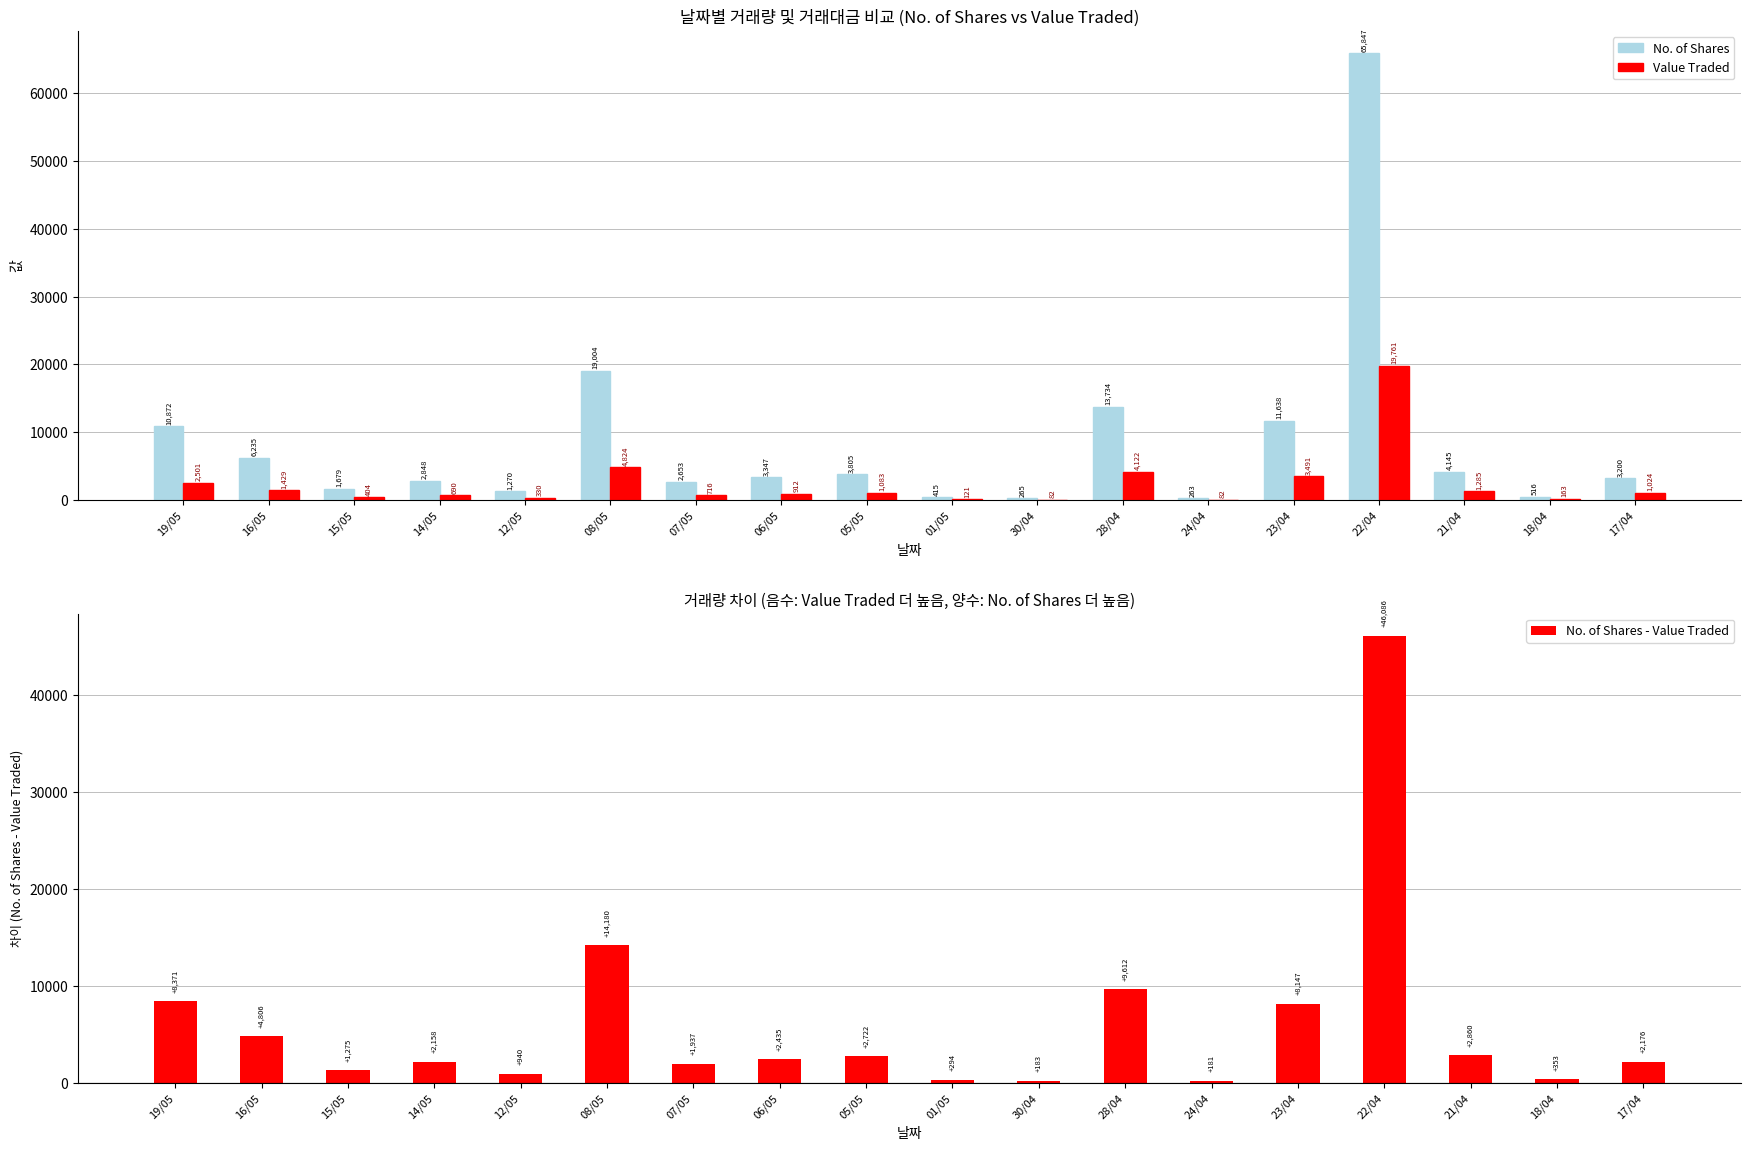

Reading left to right, what are all the values shown in this chart?

No. of Shares: 19/05=10872	16/05=6235	15/05=1679	14/05=2848	12/05=1270	08/05=19004	07/05=2653	06/05=3347	05/05=3805	01/05=415	30/04=265	28/04=13734	24/04=263	23/04=11638	22/04=65847	21/04=4145	18/04=516	17/04=3200
Value Traded: 19/05=2501	16/05=1429	15/05=404	14/05=690	12/05=330	08/05=4824	07/05=716	06/05=912	05/05=1083	01/05=121	30/04=82	28/04=4122	24/04=82	23/04=3491	22/04=19761	21/04=1285	18/04=163	17/04=1024
No. of Shares - Value Traded: 19/05=8371	16/05=4806	15/05=1275	14/05=2158	12/05=940	08/05=14180	07/05=1937	06/05=2435	05/05=2722	01/05=294	30/04=183	28/04=9612	24/04=181	23/04=8147	22/04=46086	21/04=2860	18/04=353	17/04=2176